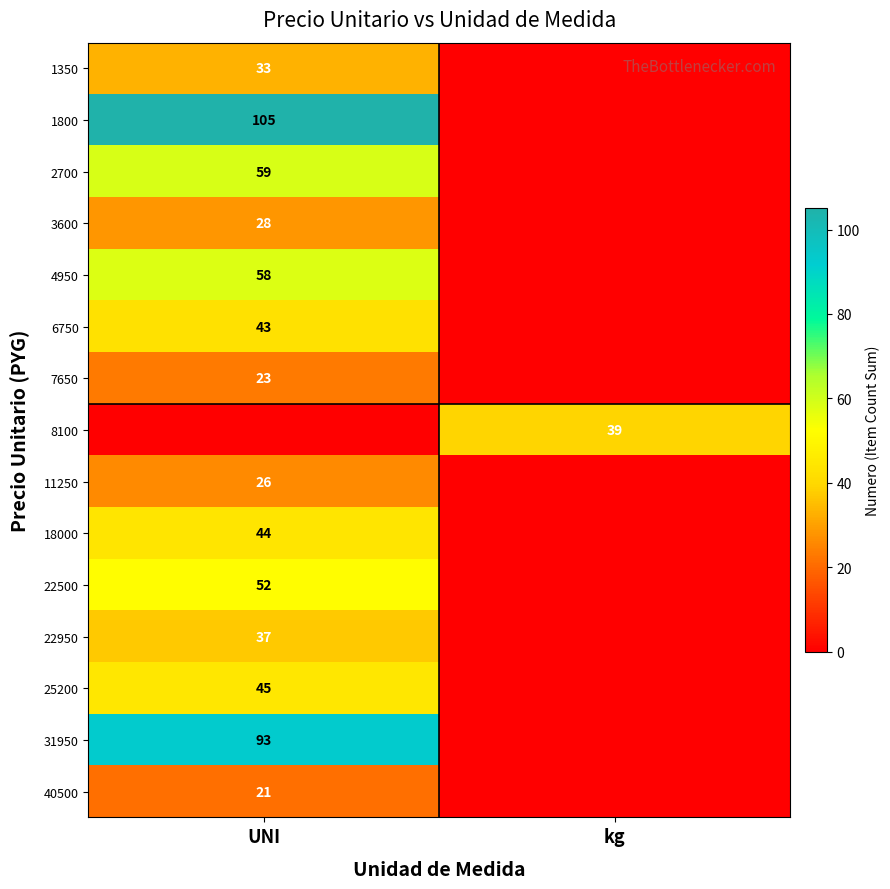

Is it true that 40500 equals 35 at UNI?

False